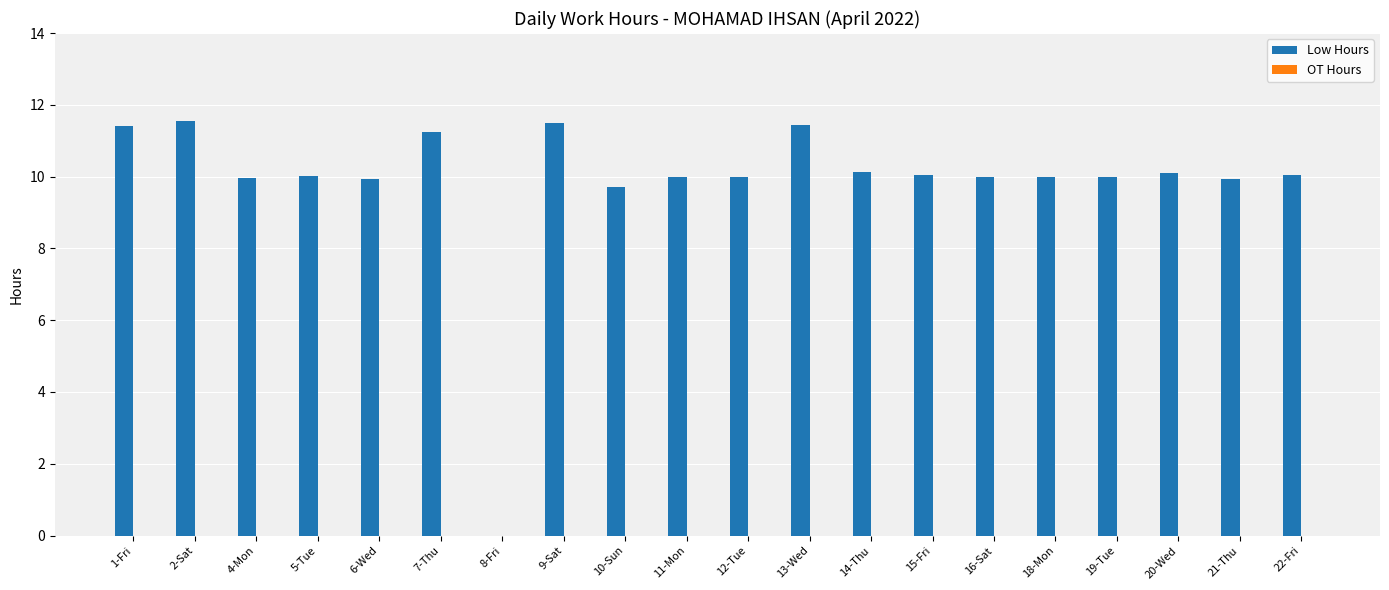

What is the sum of the values at 11-Mon and 21-Thu?

19.9